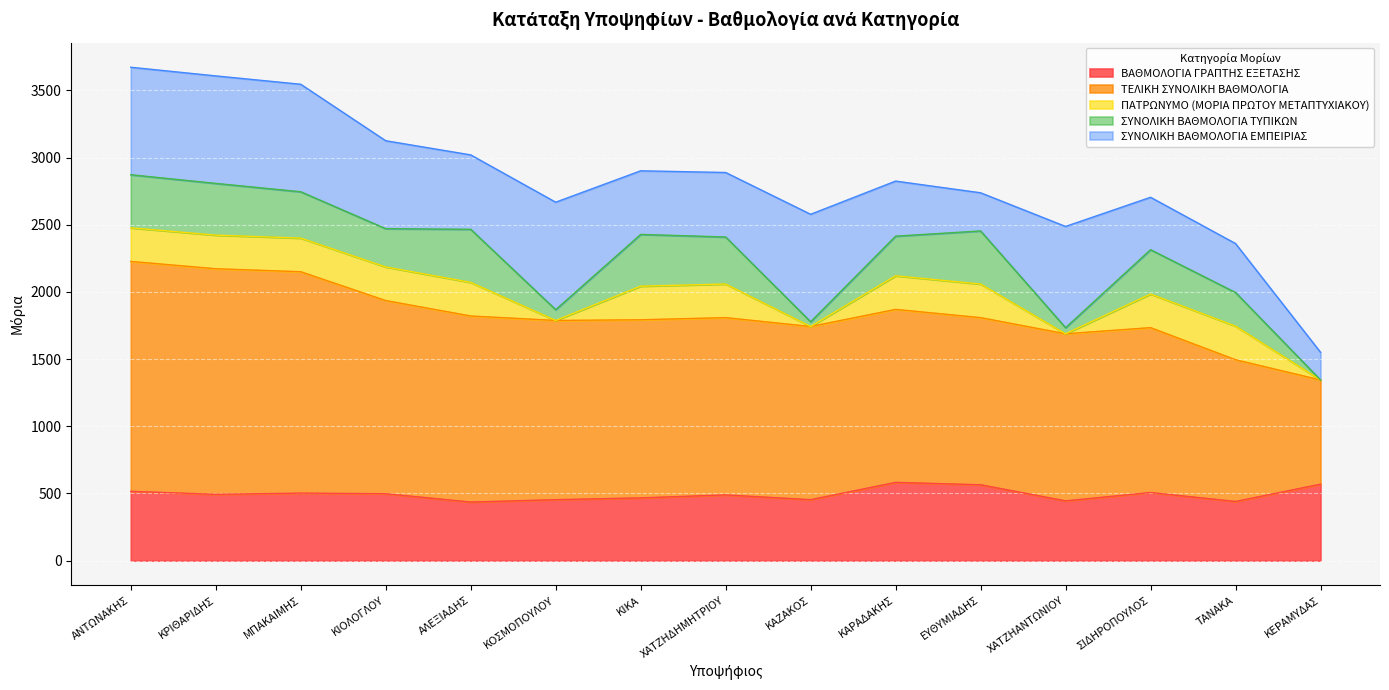

True or false: ΣΥΝΟΛΙΚΗ ΒΑΘΜΟΛΟΓΙΑ ΤΥΠΙΚΩΝ has a value of 385.0 at ΚΡΙΘΑΡΙΔΗΣ.

True